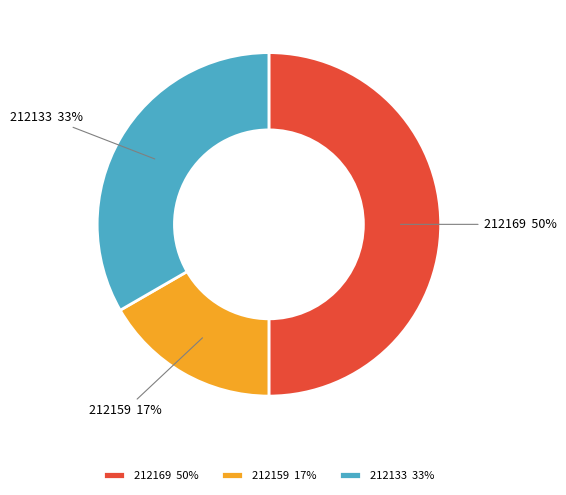

Is 212159 the majority of the pie?

No